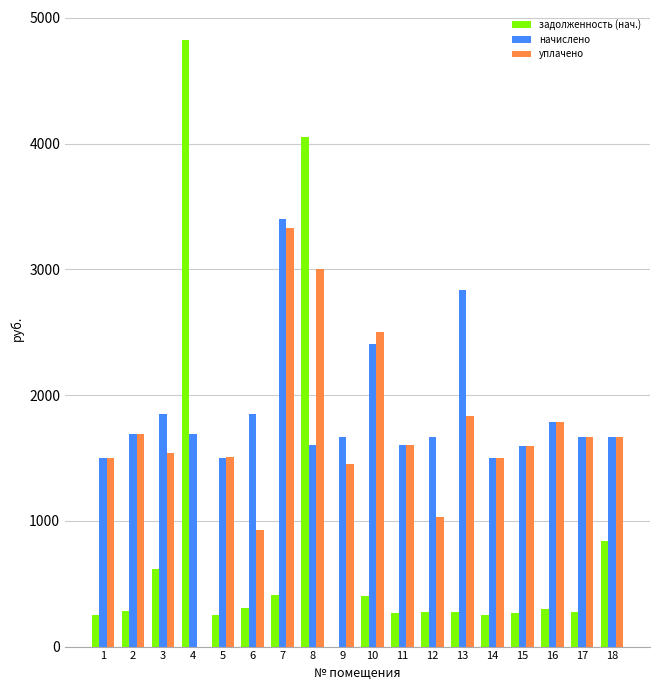

Is the value of начислено at 12 greater than the value of задолженность (нач.) at 18?

Yes